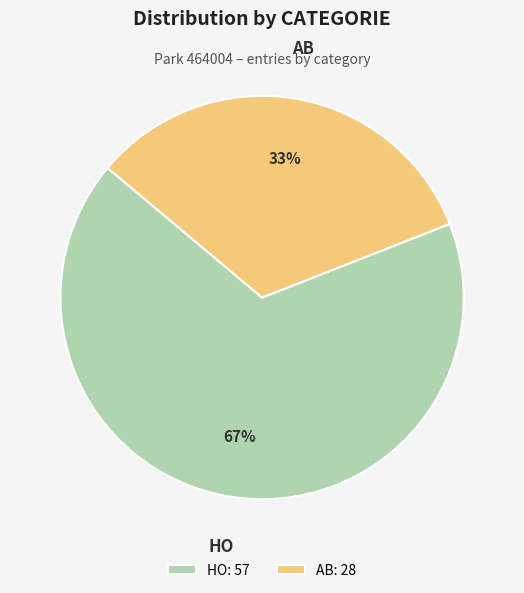

What percentage is the HO slice, to the nearest percent?

67%